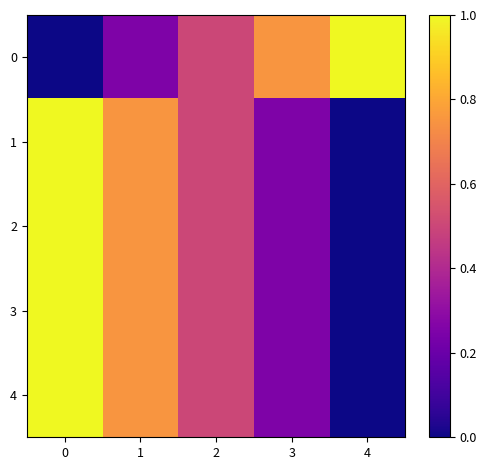

Count the number of data series in this chart.

5